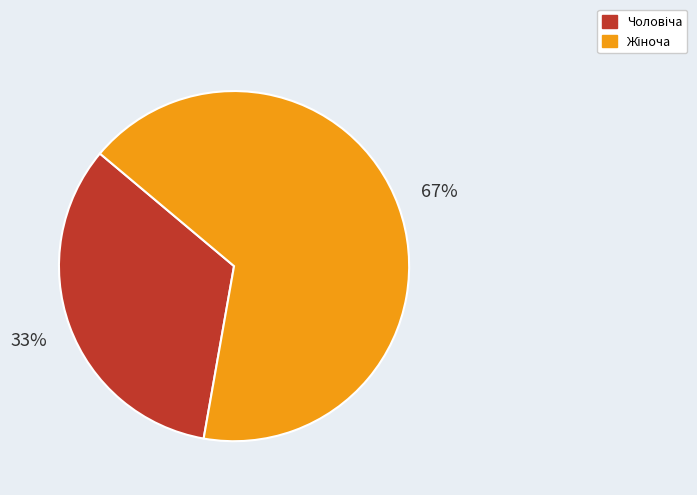

Is there a majority slice in this chart?

Yes